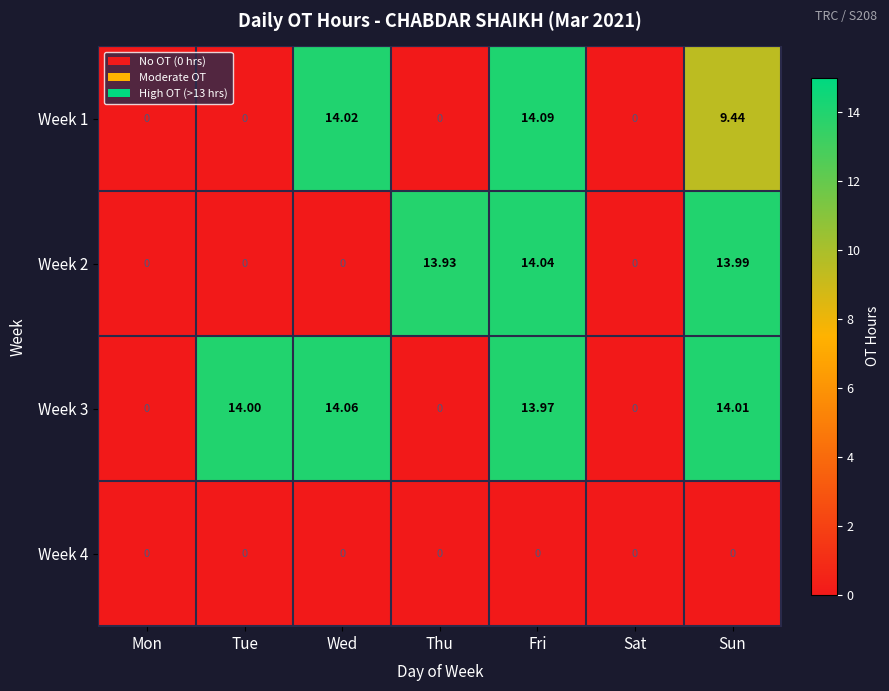

Is the value of Week 2 at Wed greater than the value of Week 1 at Sun?

No